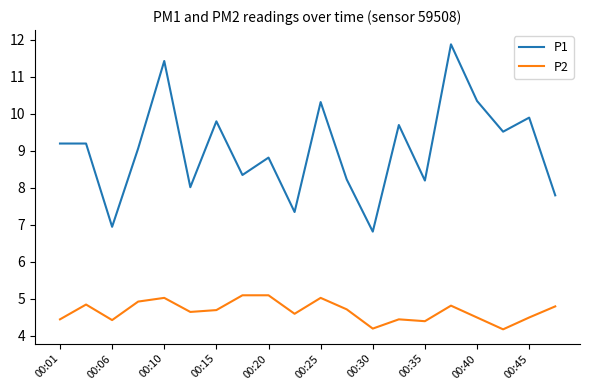

List the series in order of their overall mean, highest first.

P1, P2